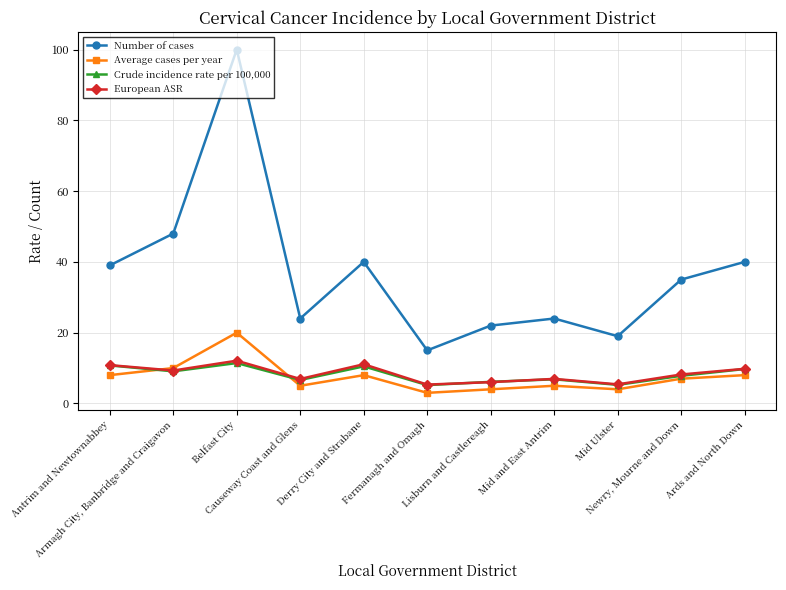

What is the difference between the Average cases per year values at Mid Ulster and Newry, Mourne and Down?

3.0